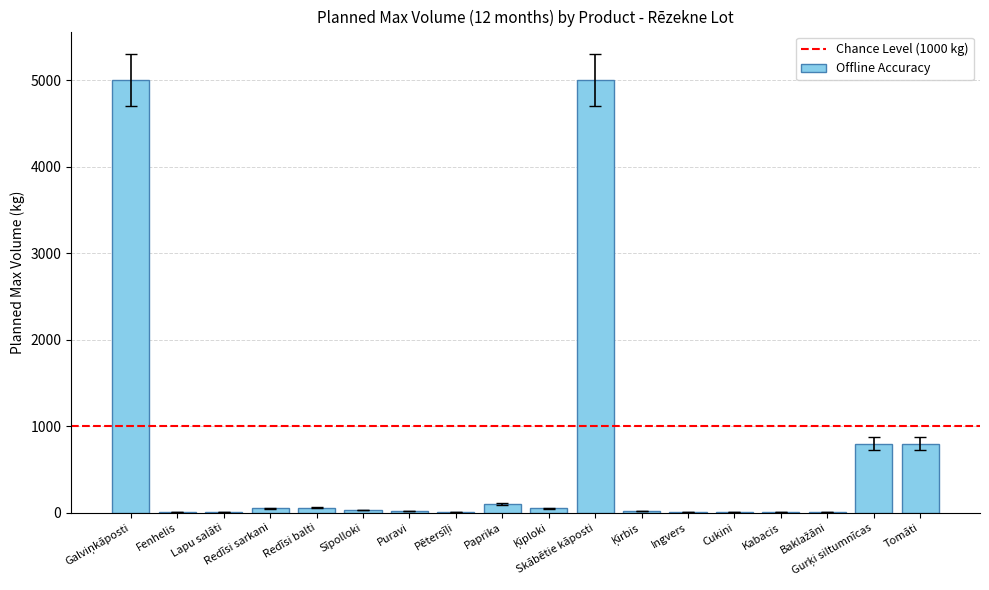

True or false: the data shows 800 at Tomāti.

True